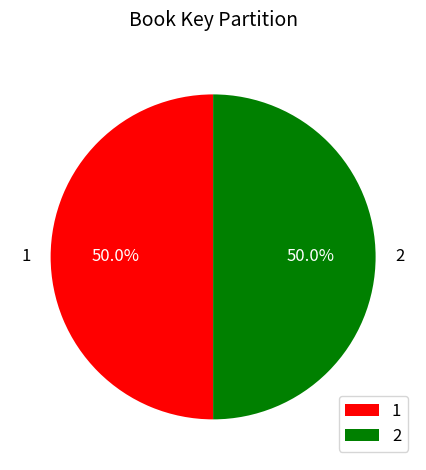

Approximately how many times larger is the value at 2 compared to 1?

1.0